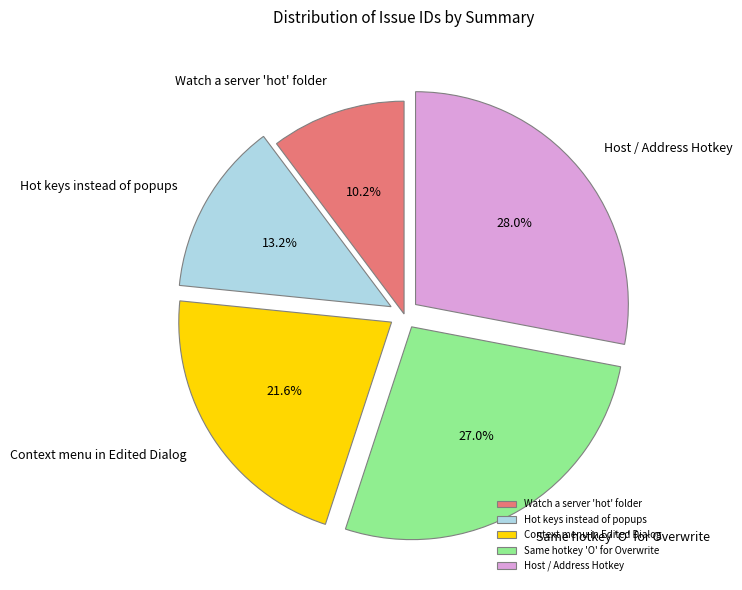

Which slice is the smallest?

Watch a server 'hot' folder